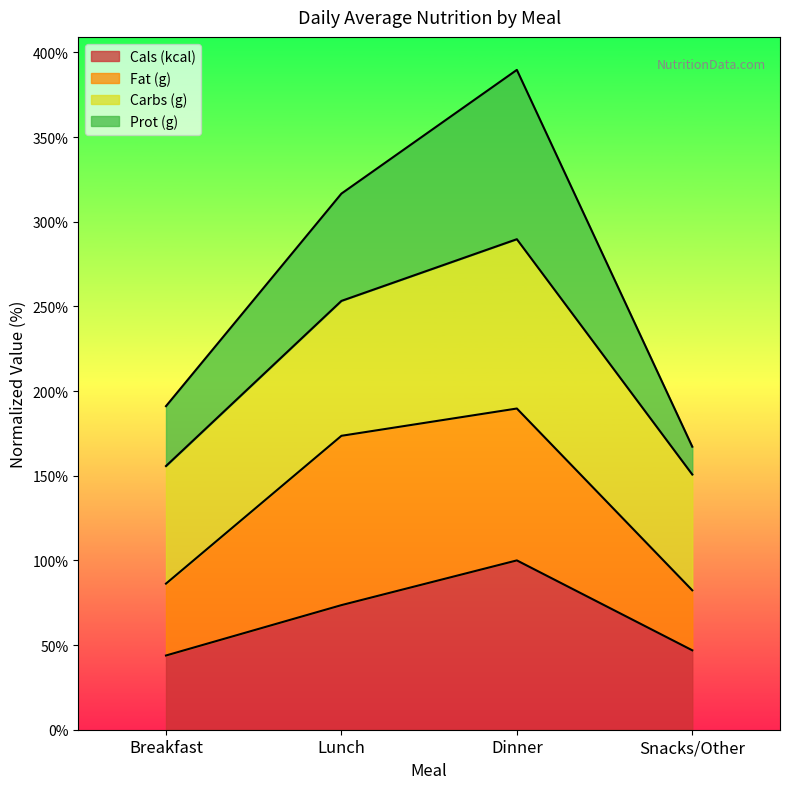

At which label does Cals (kcal) reach its peak?

Dinner